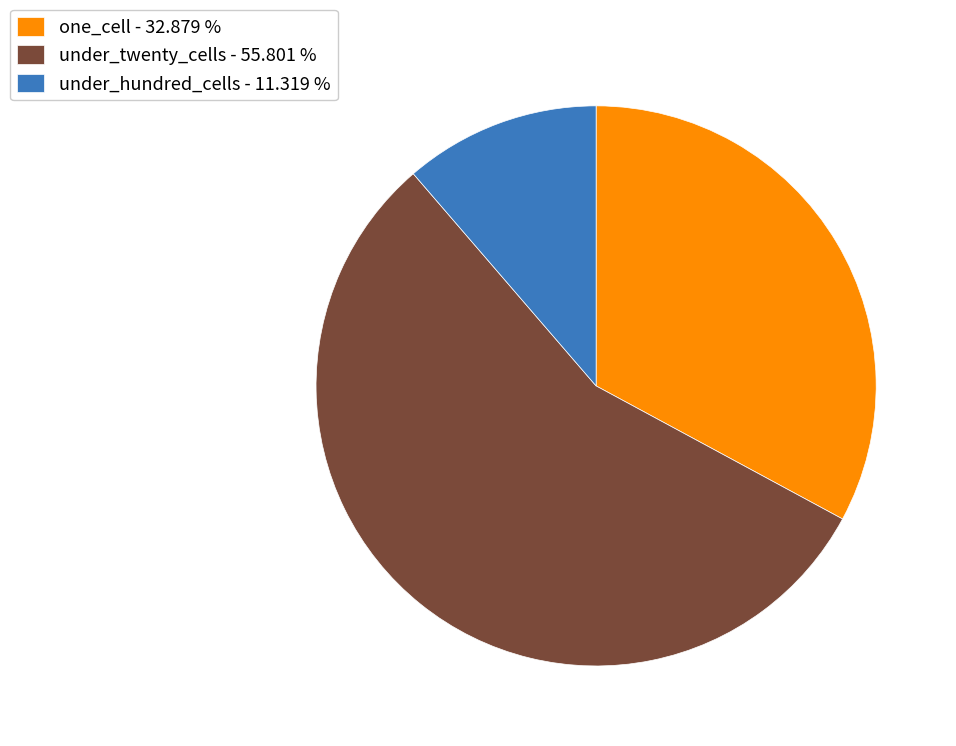

Count the number of slices in the pie.

3